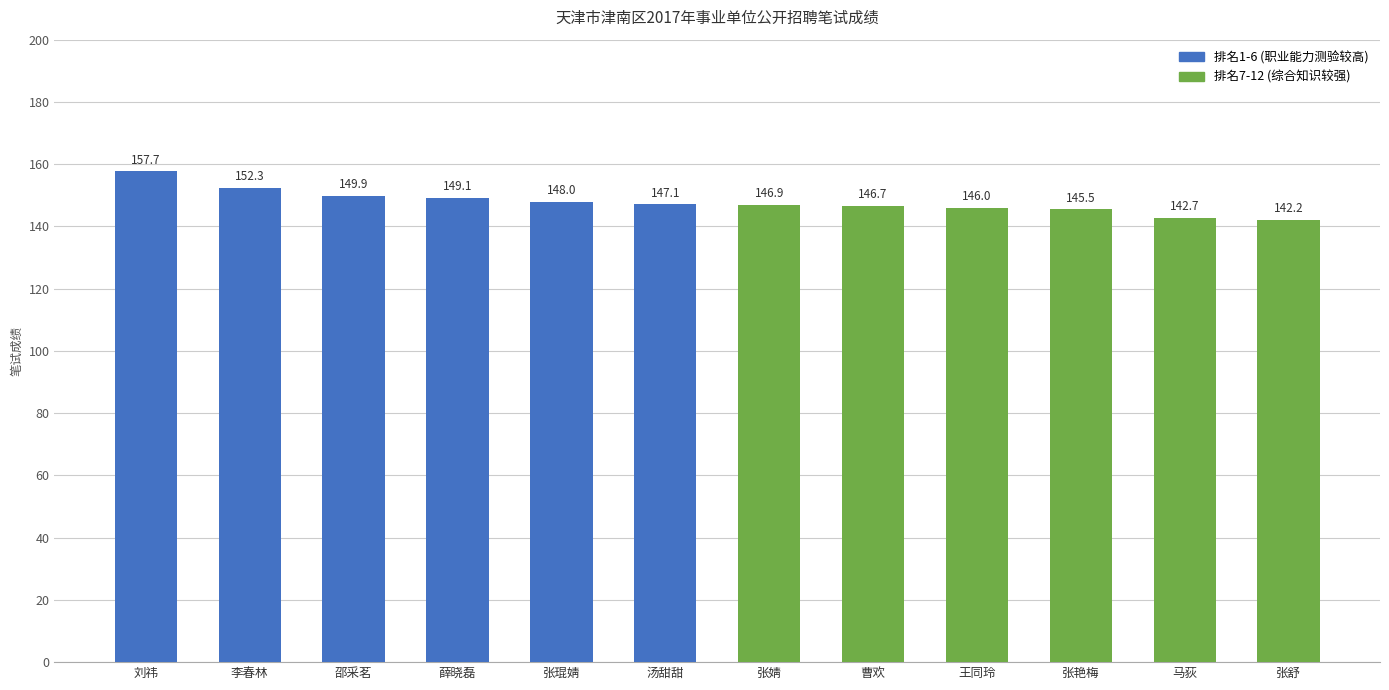

Approximately how many times larger is the value at 王同玲 compared to 张舒?

1.0